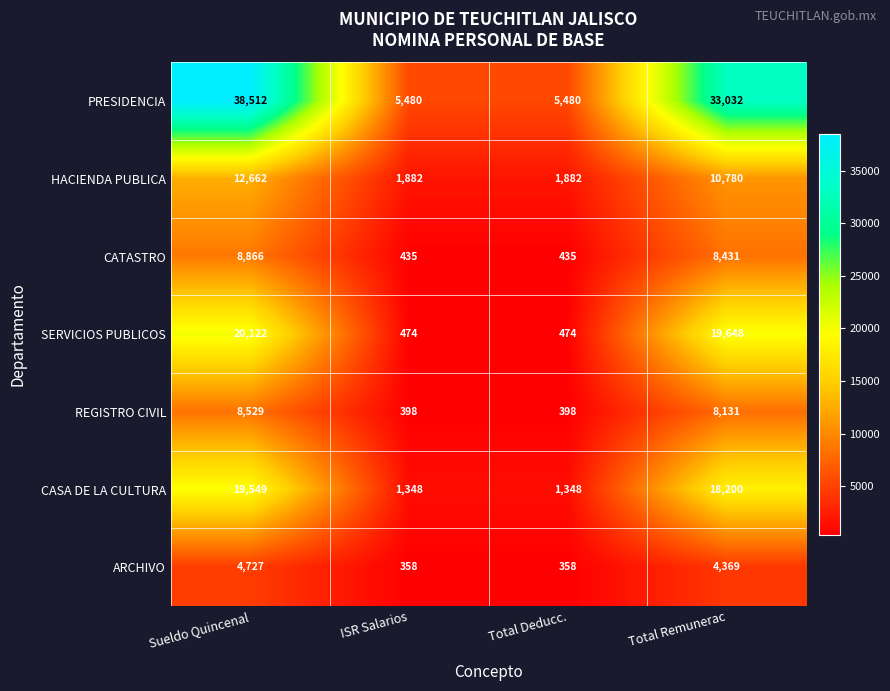

What is the total value across all series at ISR Salarios?

10375